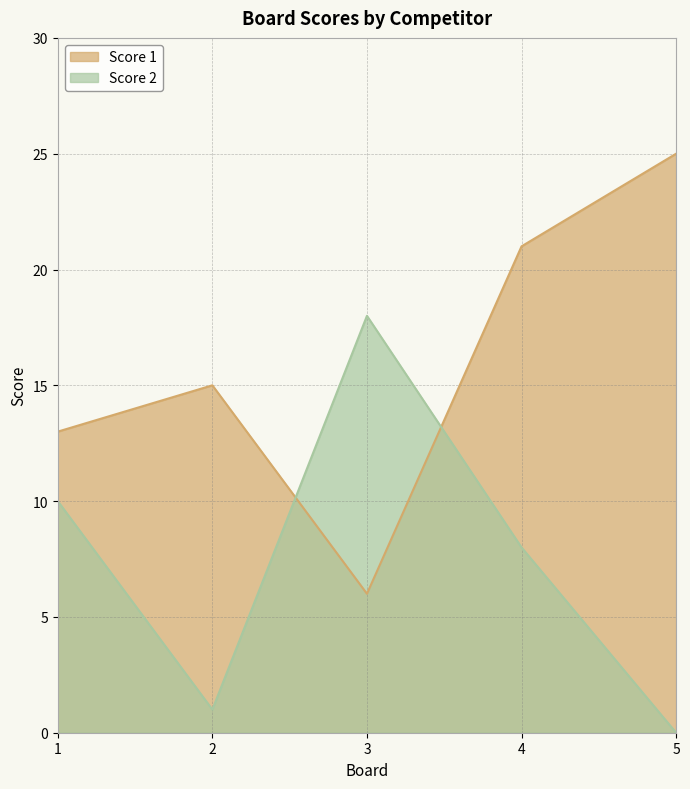

At how many categories does at least one series exceed 9?

5